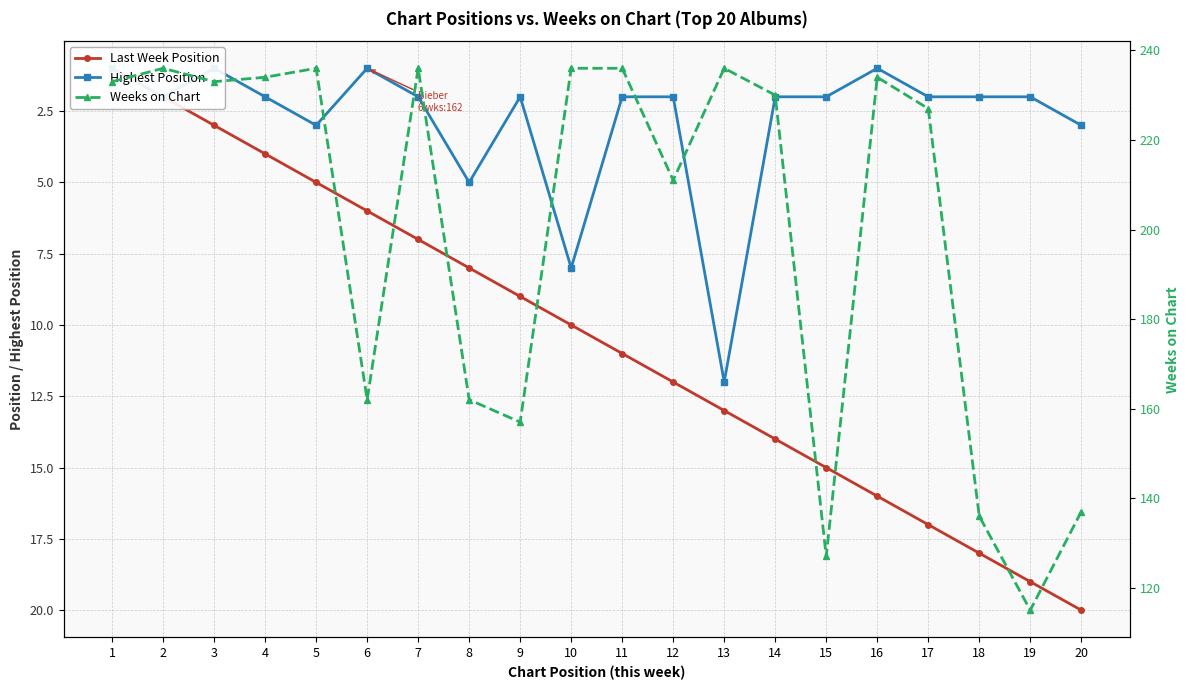

What is the total value across all series at 1?

235